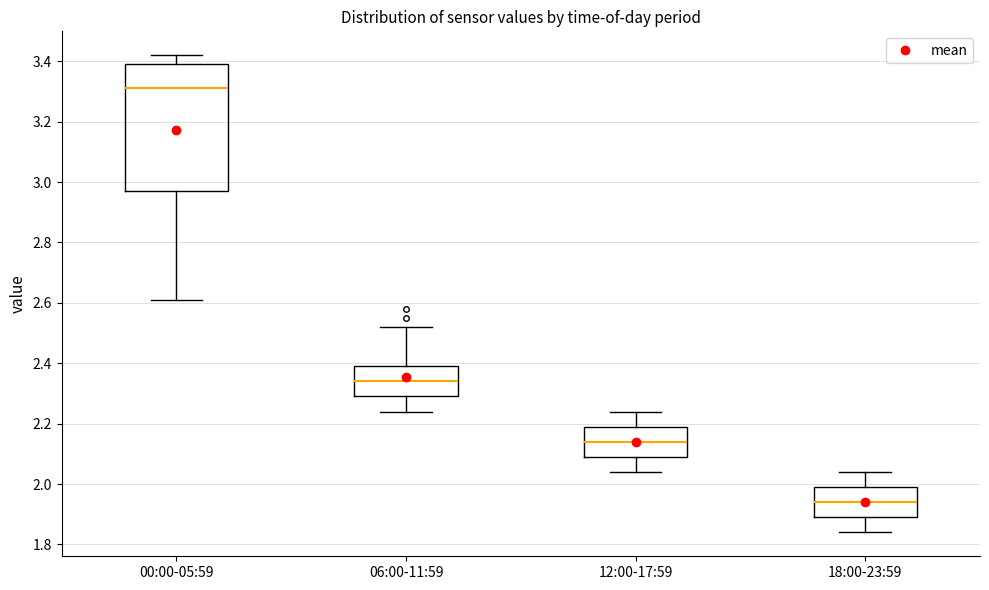

Which box is the tallest, from its lower edge to its upper edge?

00:00-05:59